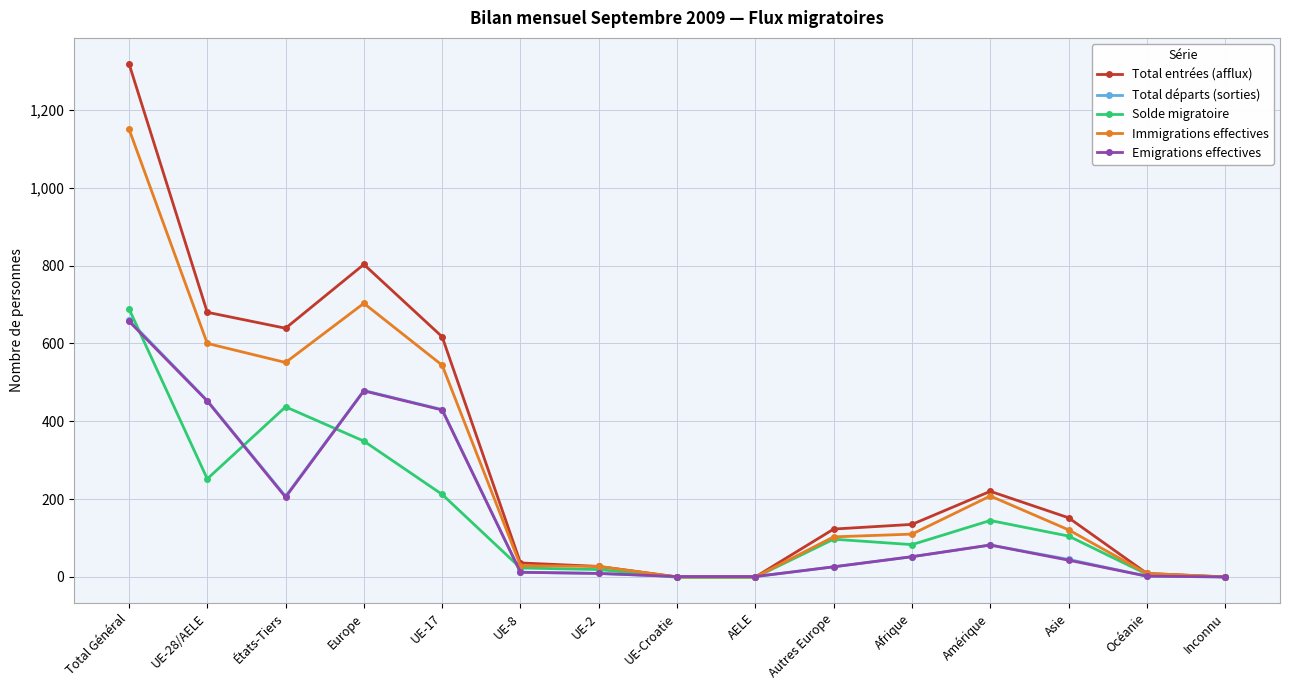

Which series has the largest total across all categories?

Total entrées (afflux)